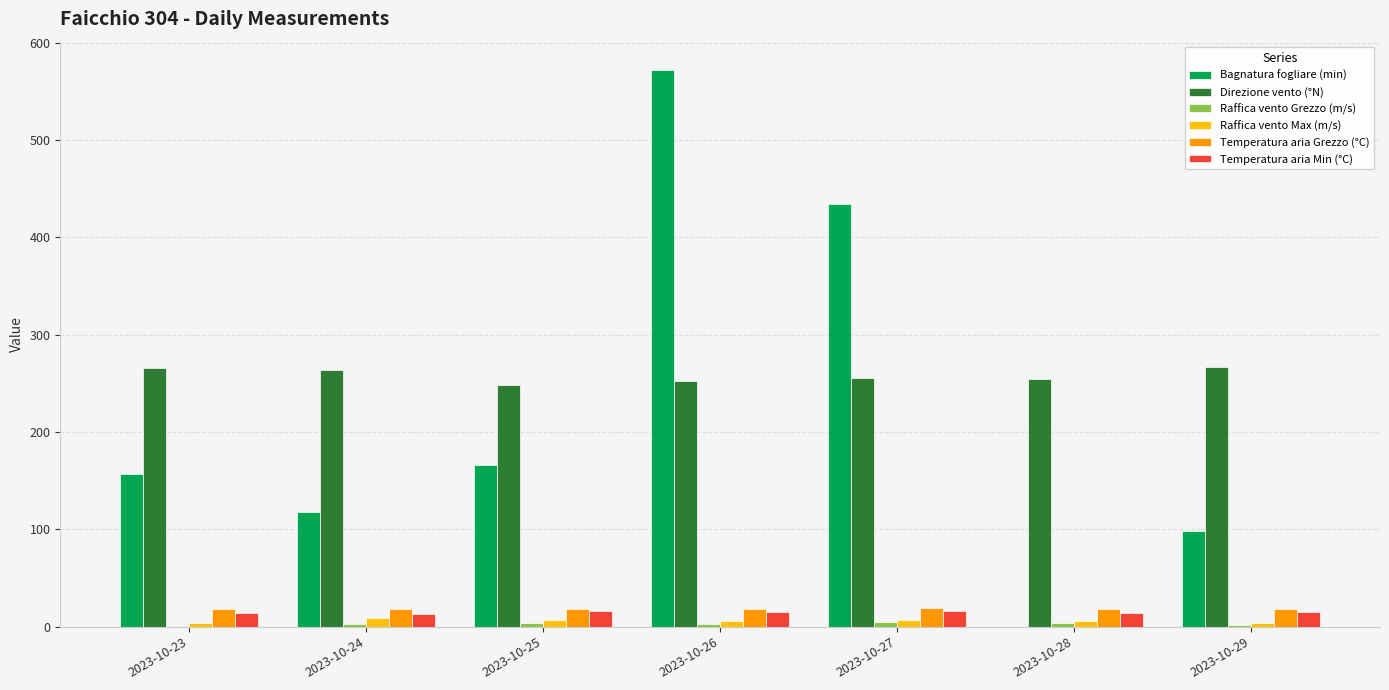

What value does the Temperatura aria Grezzo (°C) series have at 2023-10-25?

17.9